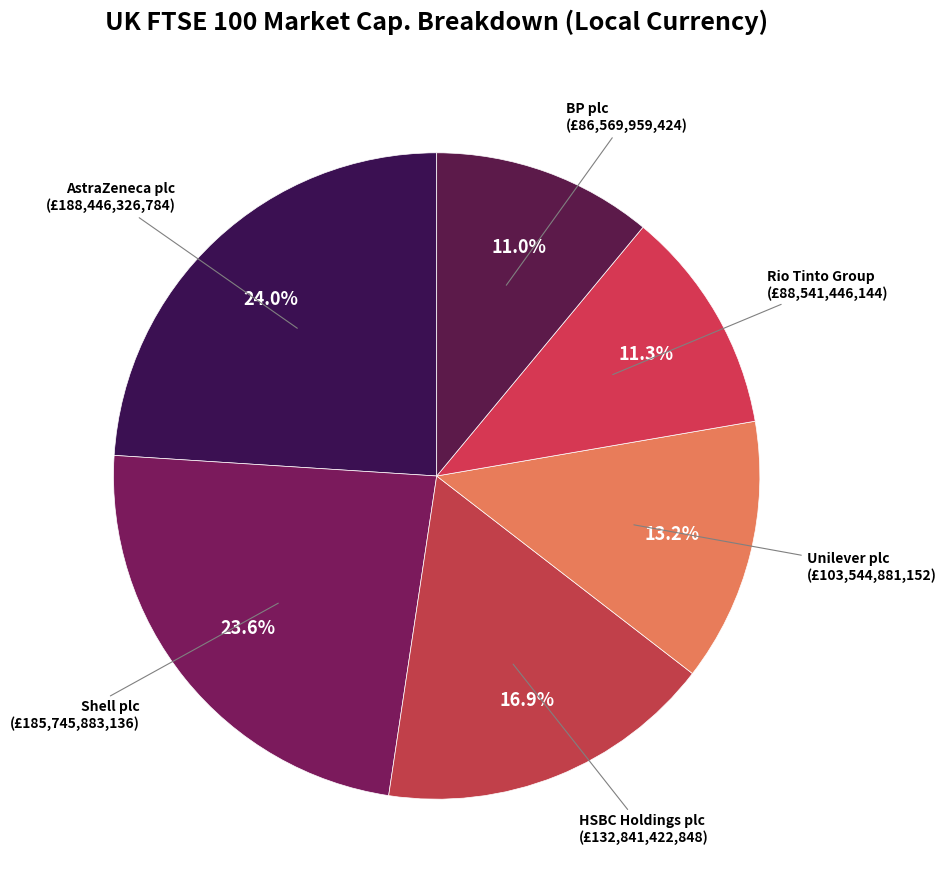

Is there a majority slice in this chart?

No